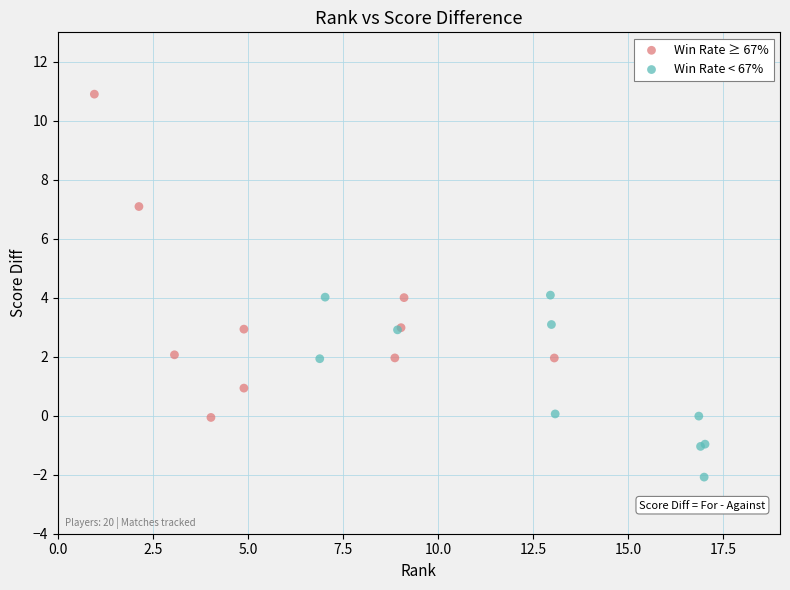

Which series reaches the minimum Y coordinate?

Win Rate < 67%